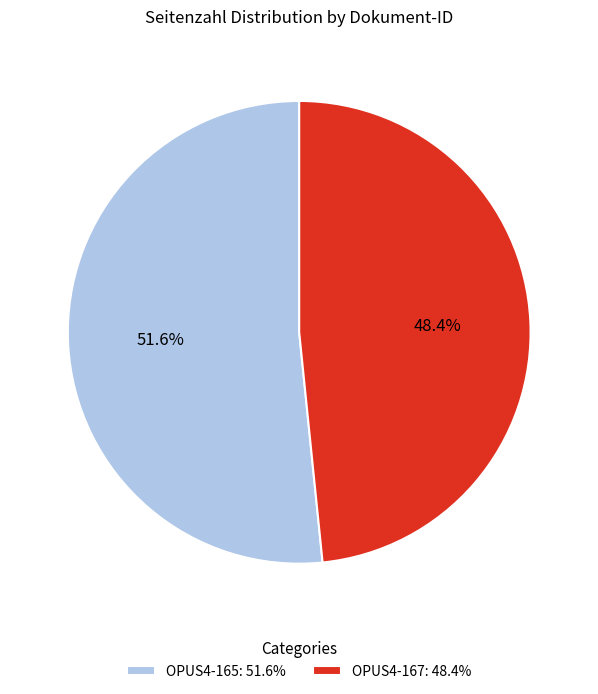

Is it true that OPUS4-165 is 39% of the pie?

False